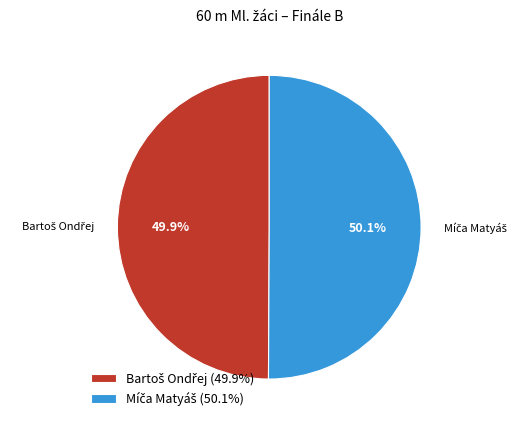

Does any single category account for the majority?

Yes